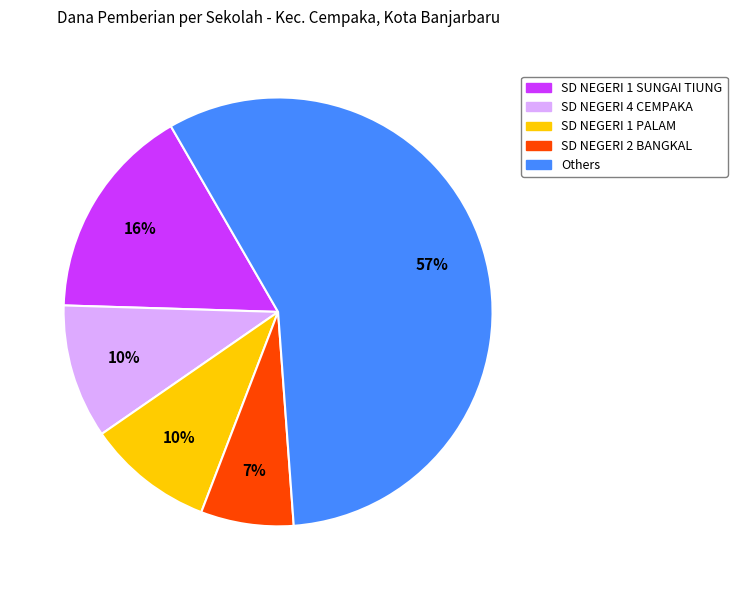

Count the number of slices in the pie.

5